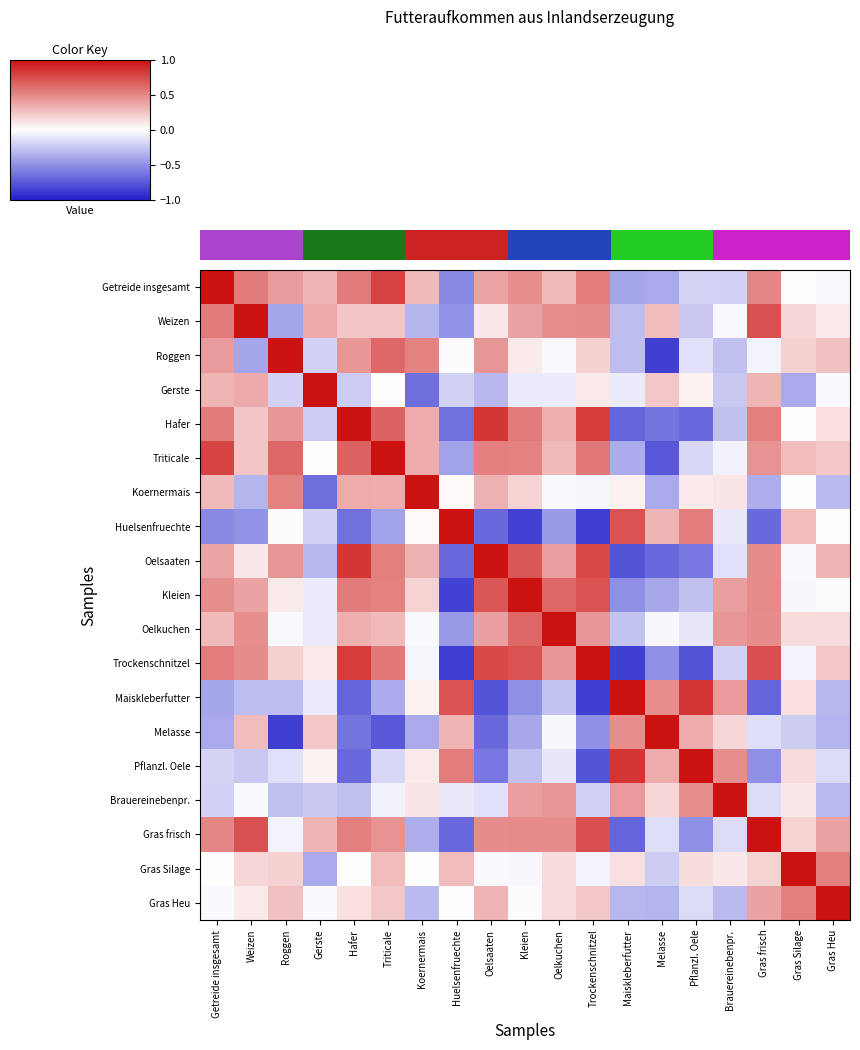

The Roggen series shows 0.5 at Koernermais. True or false?

True